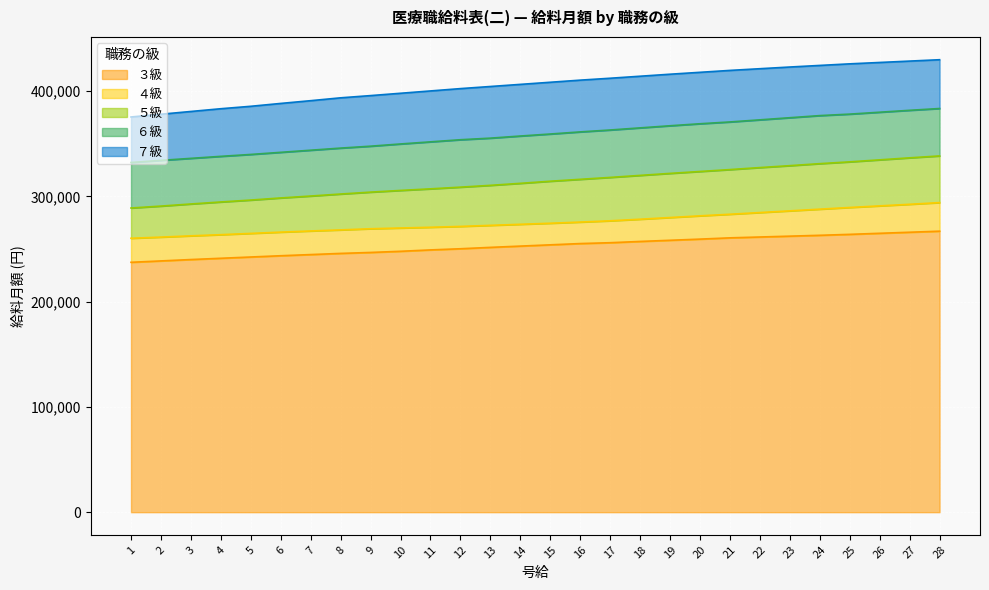

What is the average value of the ４級 series?

275662